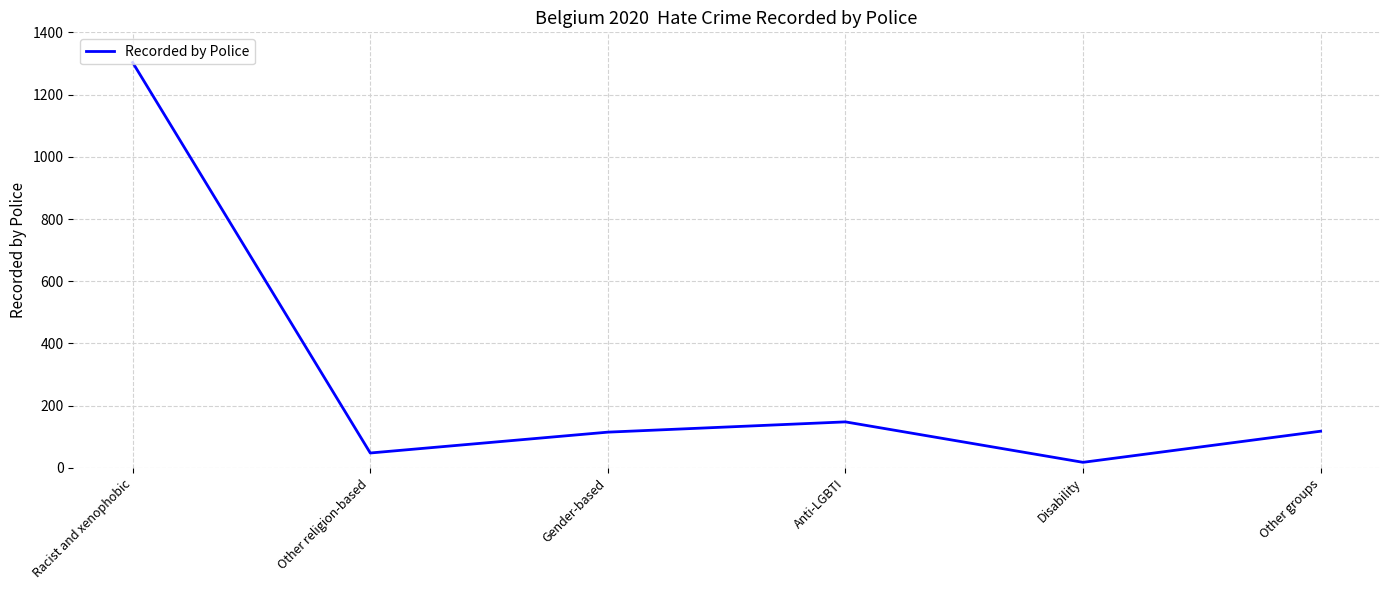

Where is the first local minimum?

Other religion-based